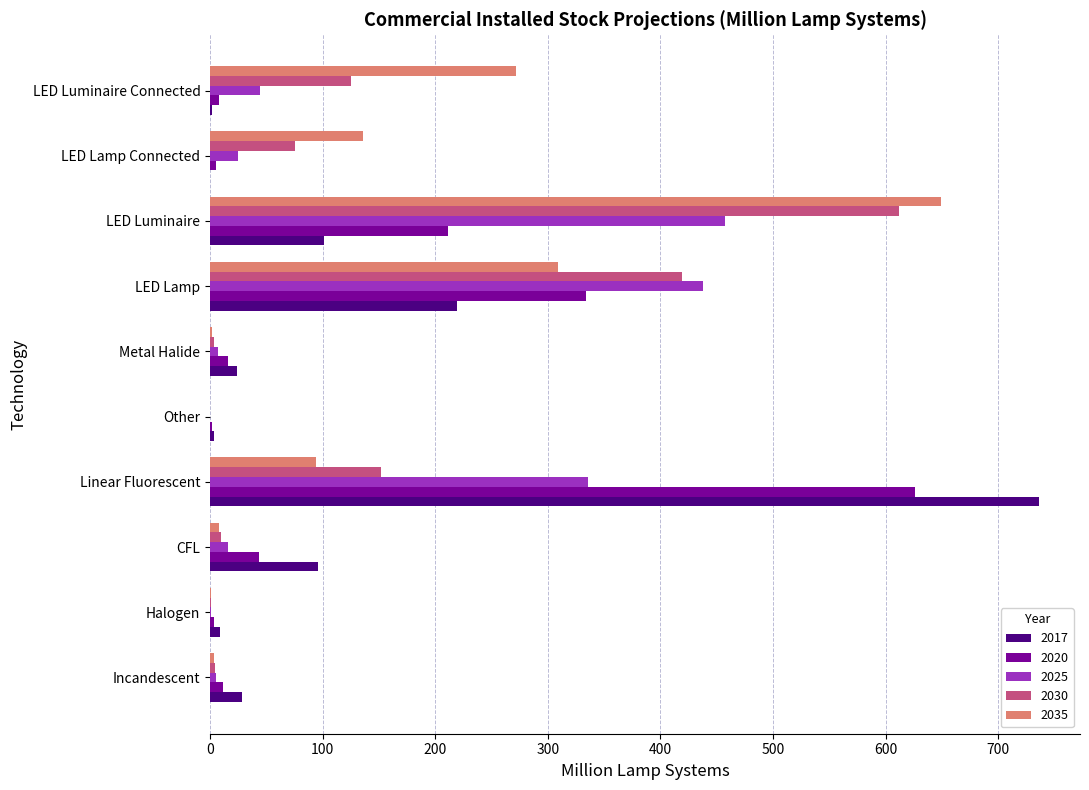

At which category is the sum across all series the highest?

LED Luminaire